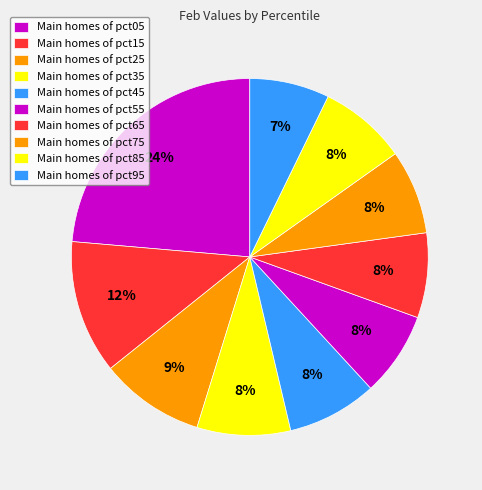

Which slice is the largest?

pct05